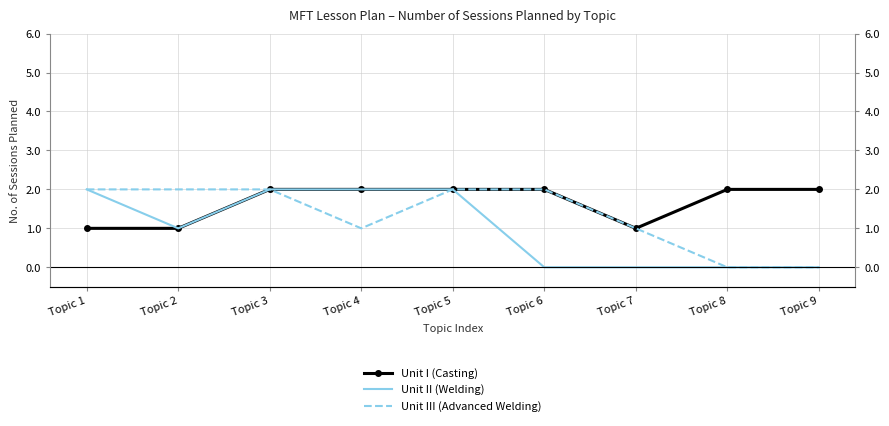

Does the chart have visible grid lines?

Yes